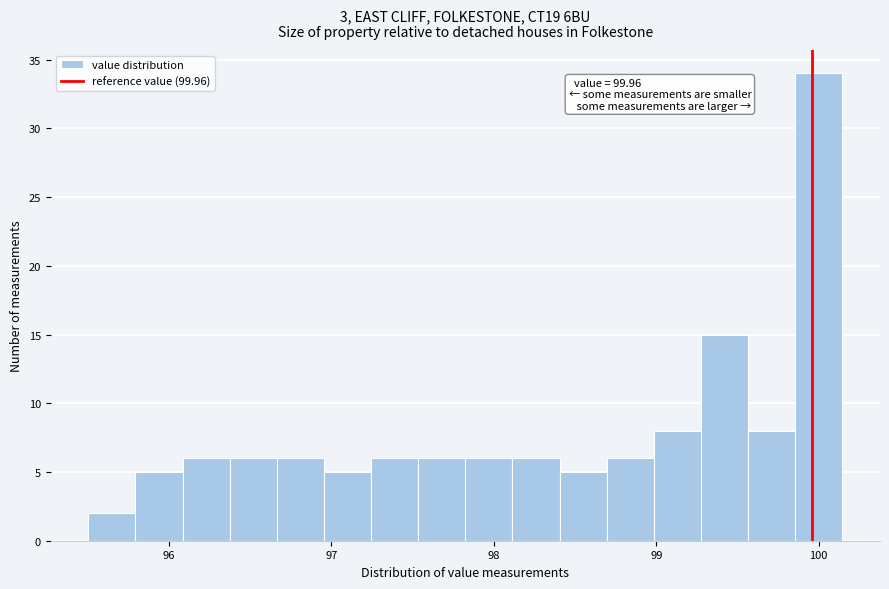

Around what value on the x-axis is the tallest bar? Give the approximate position of its centre, as read against the axis.

100.0